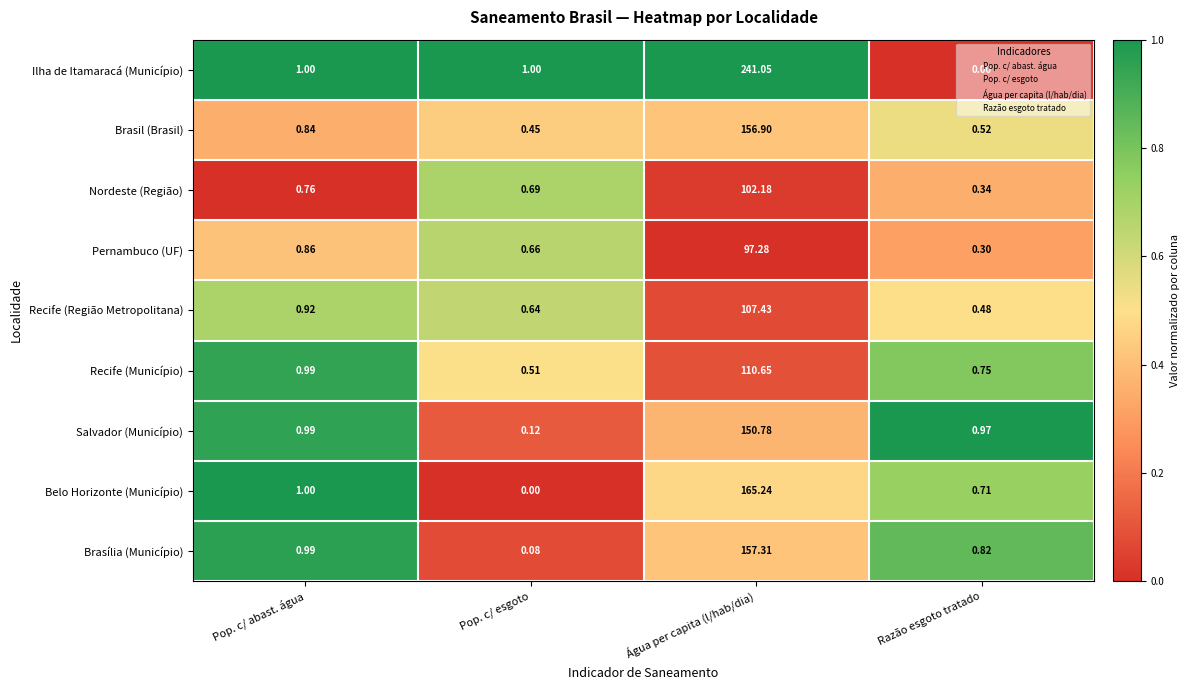

At which label does Nordeste (Região) reach its minimum?

Razão esgoto tratado